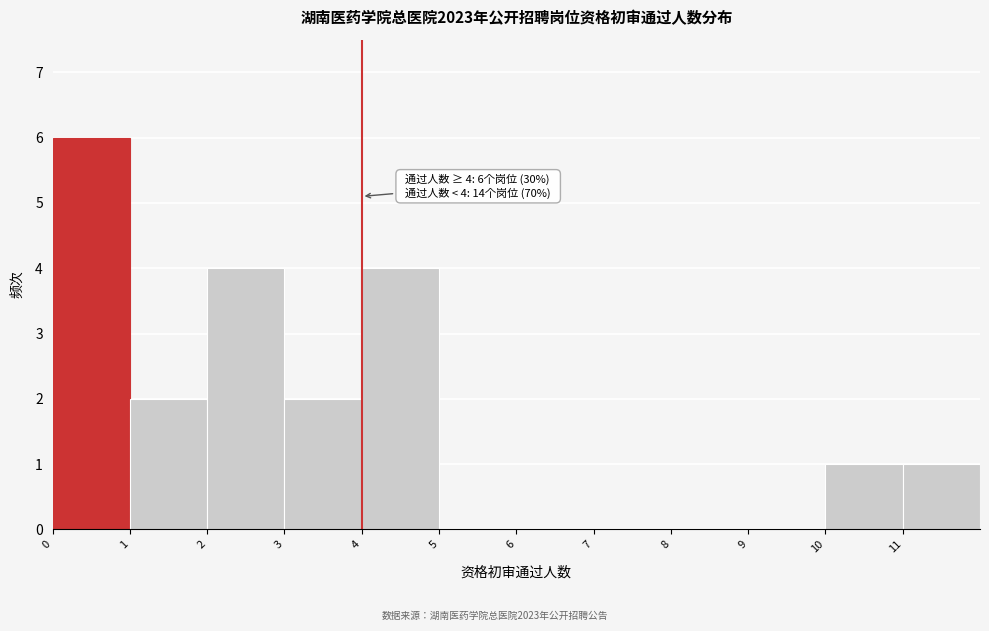

Which range on the x-axis has the tallest bar?

0 to 1